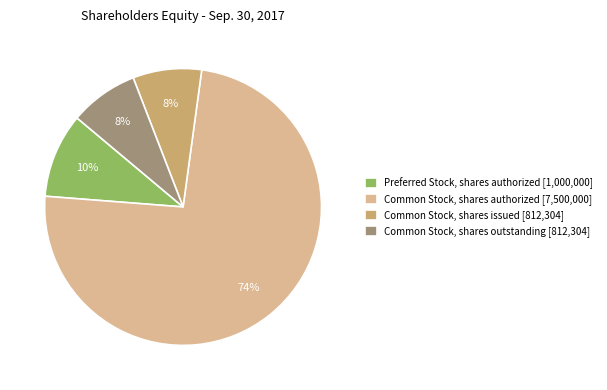

What percentage is the Common Stock, shares outstanding [812,304] slice, to the nearest percent?

8%